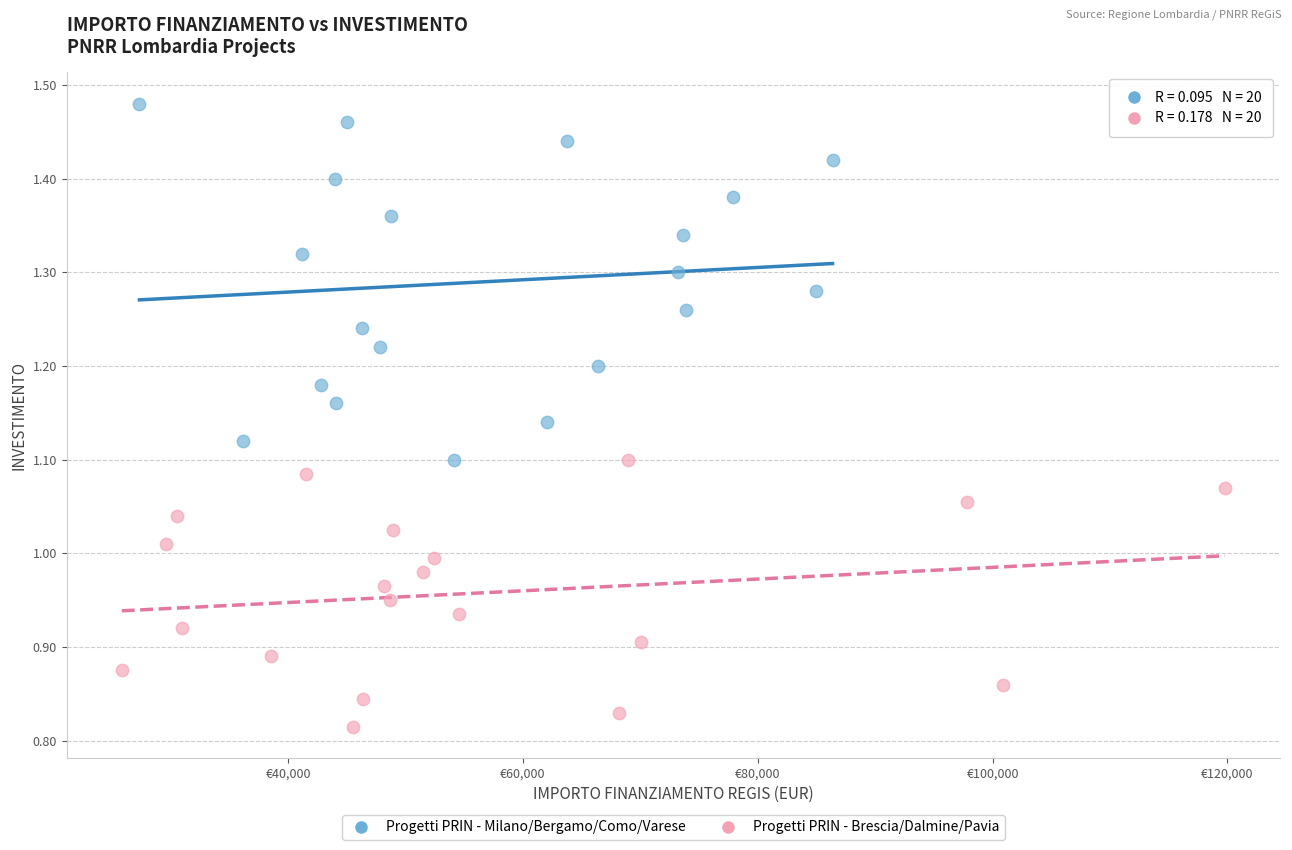

Which series has the largest Y range (max minus min)?

Progetti PRIN - Milano/Bergamo/Como/Varese